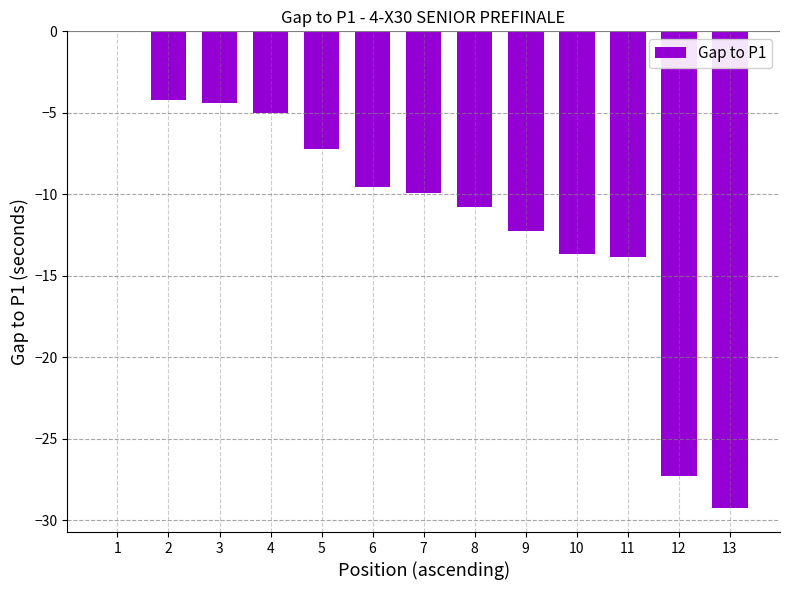

What is the sum of the values at 6 and 10?

-23.2